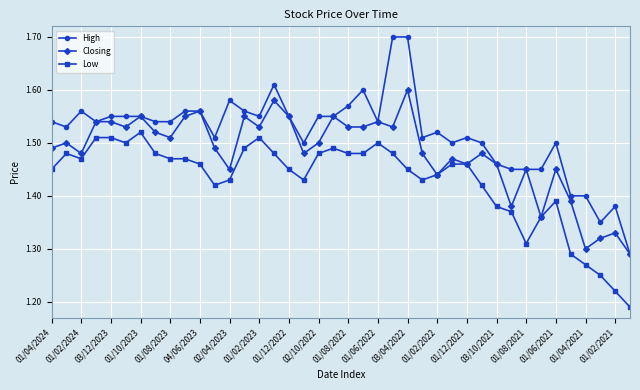

What is the maximum value shown in the chart?

1.7